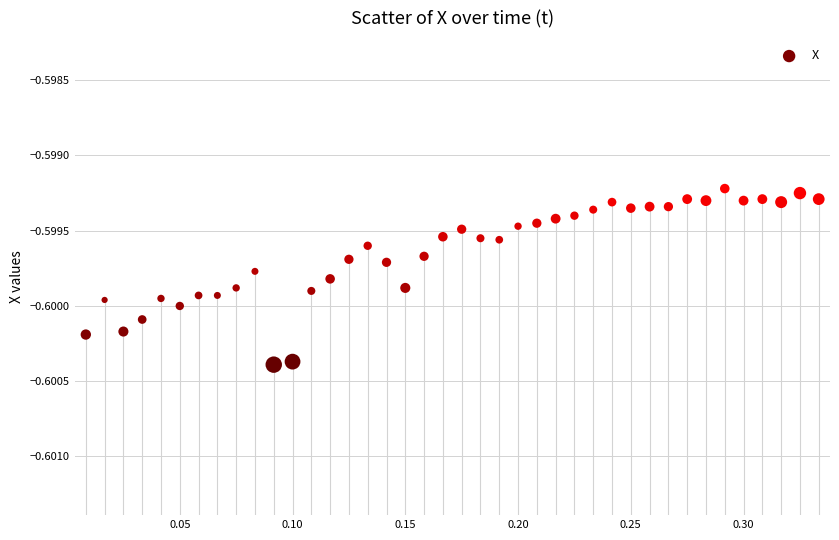

What is the range of X values (max minus min)?

0.3